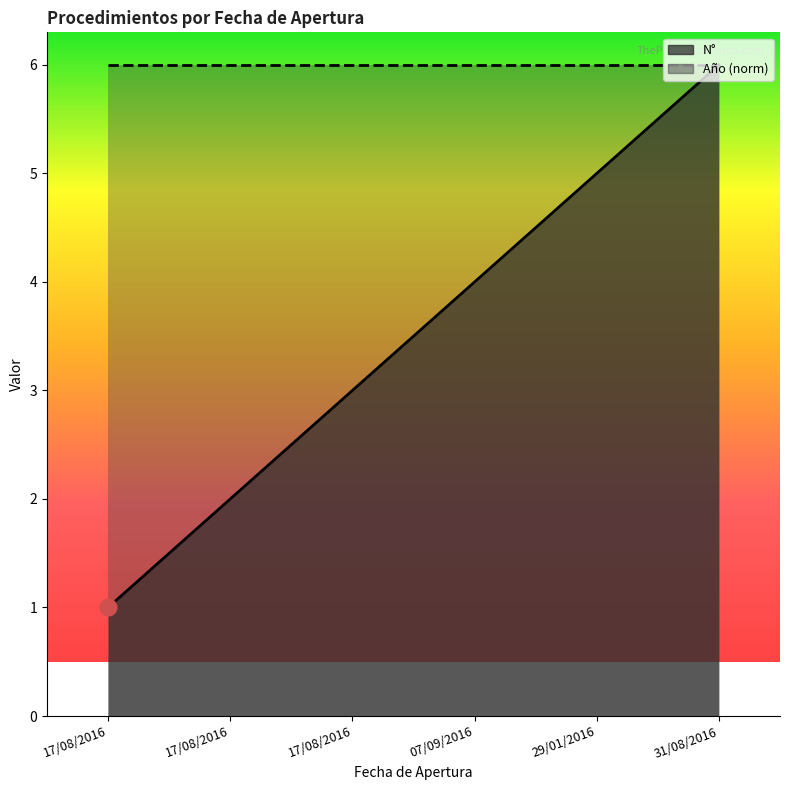

The chart shows a value of 1 at 17/08/2016. True or false?

False